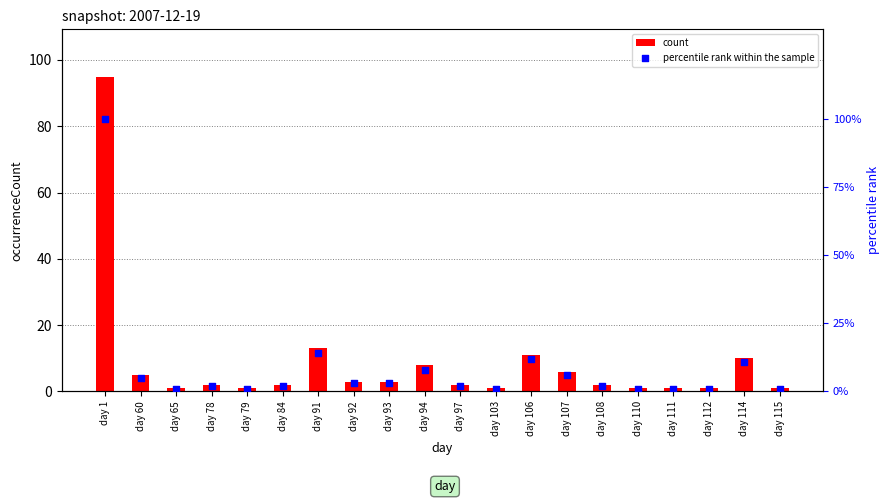

What are all the series names shown in the legend?

count, percentile rank within the sample